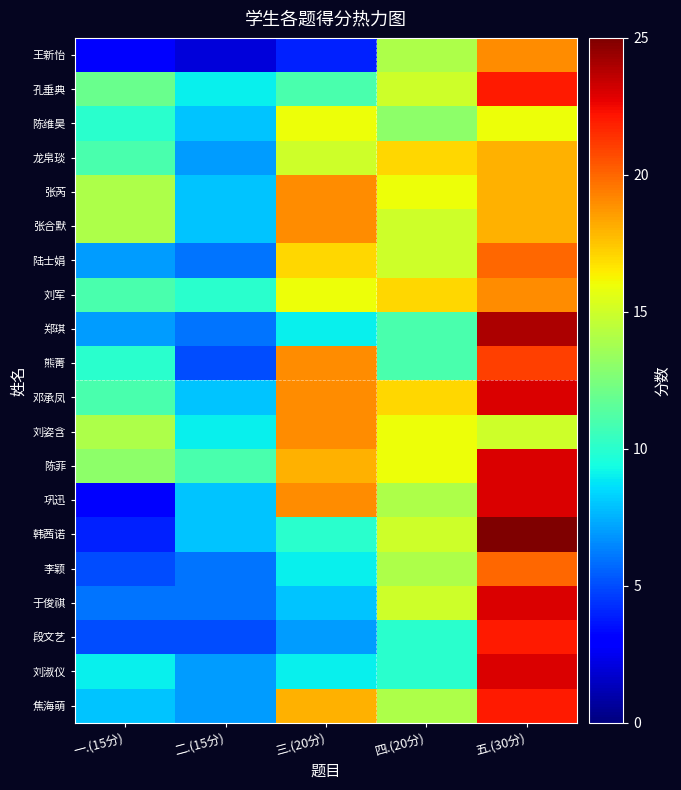

What is the smallest value displayed?

2